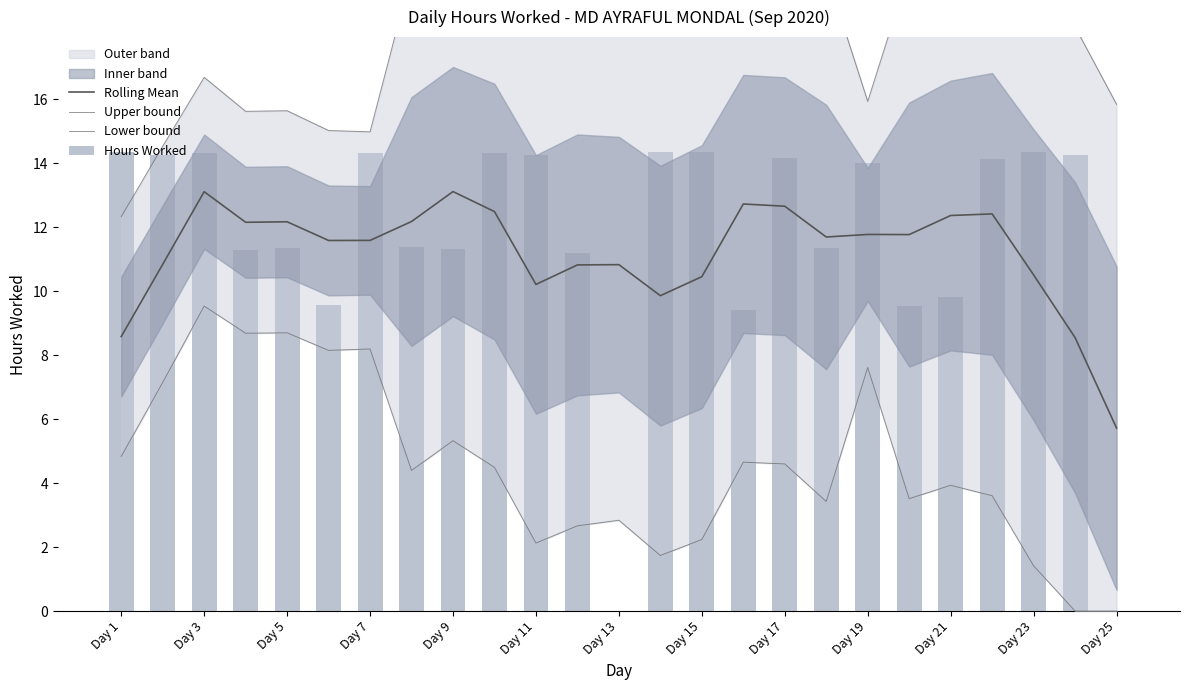

Reading left to right, list all the values displayed in this chart.

Rolling Mean: 8.6	10.8	13.1	12.2	12.2	11.6	11.6	12.2	13.1	12.5	10.2	10.8	10.8	9.9	10.5	12.7	12.7	11.7	11.8	11.8	12.4	12.4	10.5	8.5	5.7
Upper bound: 12.3	14.5	16.7	15.6	15.6	15.0	15.0	20.0	20.9	20.5	18.3	19.0	18.8	18.0	18.7	20.8	20.7	20.0	15.9	20.0	20.8	21.2	19.6	18.3	15.8
Lower bound: 4.8	7.1	9.5	8.7	8.7	8.1	8.2	4.4	5.3	4.5	2.1	2.7	2.8	1.7	2.2	4.7	4.6	3.4	7.6	3.5	3.9	3.6	1.4	0.0	0.0
Hours Worked: 14.3	14.2	14.3	11.3	11.3	9.6	14.3	11.4	11.3	14.3	14.2	11.2	0.0	14.3	14.3	9.4	14.2	11.4	14.0	9.5	9.8	14.1	14.3	14.2	0.0